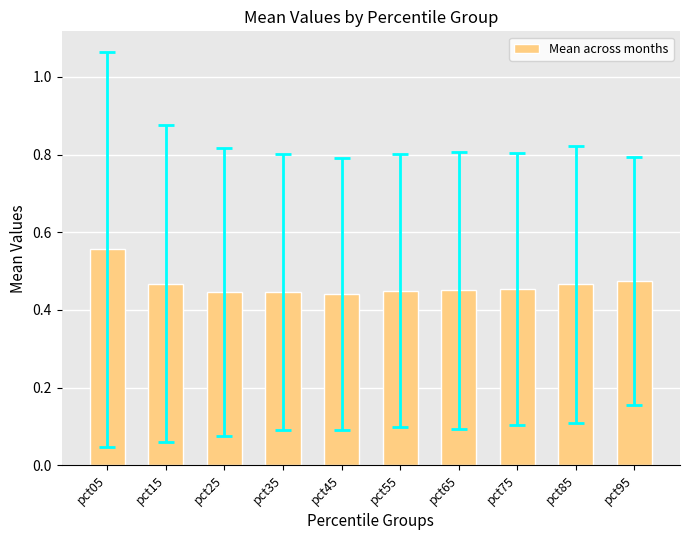

The value at pct85 is 0.8. True or false?

False